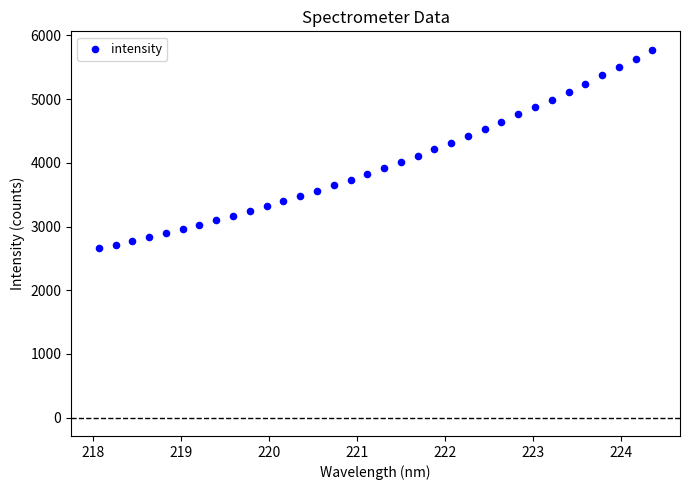

What is the range of X values (max minus min)?

6.3